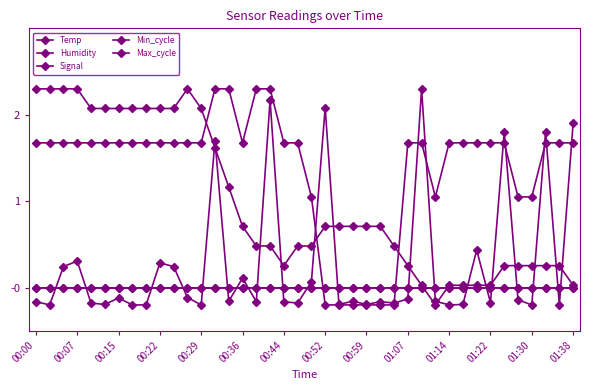

Reading left to right, list all the values displayed in this chart.

Temp: 2.3	2.3	2.3	2.3	2.1	2.1	2.1	2.1	2.1	2.1	2.1	2.3	2.1	1.6	1.2	0.7	0.5	0.5	0.3	0.5	0.5	0.7	0.7	0.7	0.7	0.7	0.5	0.3	0.0	-0.2	0.0	0.0	0.0	0.0	0.3	0.3	0.3	0.3	0.3	0.0
Humidity: 0.0	0.0	0.0	0.0	0.0	0.0	0.0	0.0	0.0	0.0	0.0	0.0	0.0	0.0	0.0	0.0	0.0	0.0	0.0	0.0	0.0	0.0	0.0	0.0	0.0	0.0	0.0	0.0	0.0	0.0	0.0	0.0	0.0	0.0	0.0	0.0	0.0	0.0	0.0	0.0
Signal: 1.7	1.7	1.7	1.7	1.7	1.7	1.7	1.7	1.7	1.7	1.7	1.7	1.7	2.3	2.3	1.7	2.3	2.3	1.7	1.7	1.1	-0.2	-0.2	-0.2	-0.2	-0.2	-0.2	1.7	1.7	1.1	1.7	1.7	1.7	1.7	1.7	1.1	1.1	1.7	1.7	1.7
Min_cycle: 0.0	0.0	0.0	0.0	0.0	0.0	0.0	0.0	0.0	0.0	0.0	0.0	0.0	0.0	0.0	0.0	0.0	0.0	0.0	0.0	0.0	0.0	0.0	0.0	0.0	0.0	0.0	0.0	0.0	0.0	0.0	0.0	0.0	0.0	0.0	0.0	0.0	0.0	0.0	0.0
Max_cycle: -0.2	-0.2	0.2	0.3	-0.2	-0.2	-0.1	-0.2	-0.2	0.3	0.2	-0.1	-0.2	1.7	-0.2	0.1	-0.2	2.2	-0.2	-0.2	0.1	2.1	-0.2	-0.2	-0.2	-0.2	-0.2	-0.1	2.3	-0.2	-0.2	-0.2	0.4	-0.2	1.8	-0.1	-0.2	1.8	-0.2	1.9